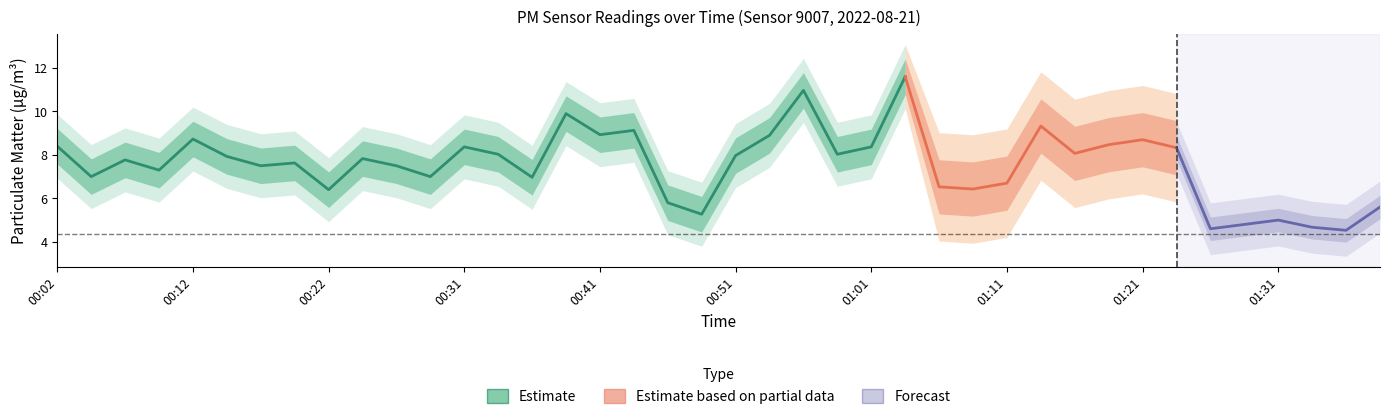

The P2 series shows 1.0 at 00:54. True or false?

False